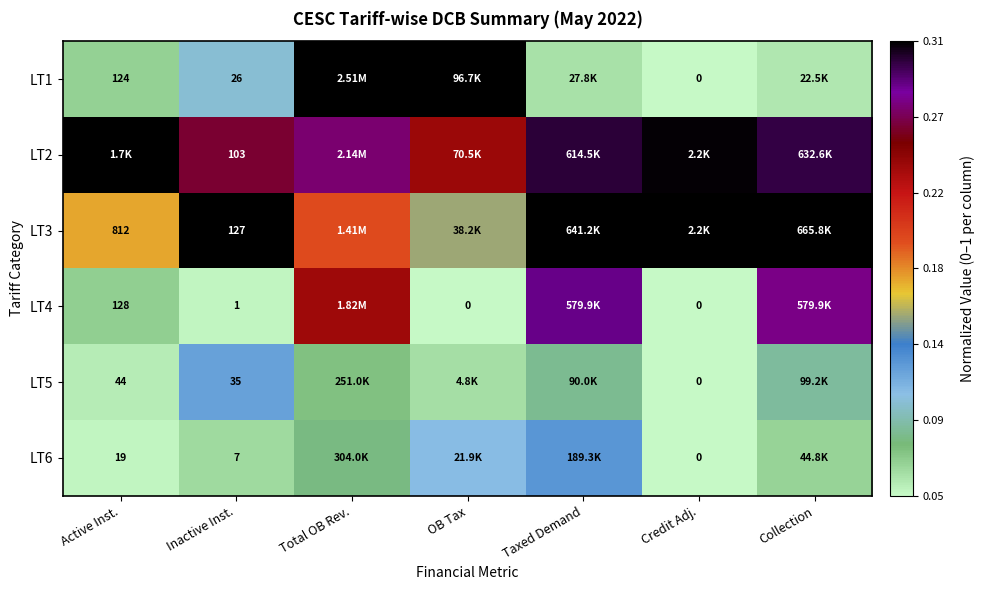

Which category has the lowest value across all series?

Credit Adj.